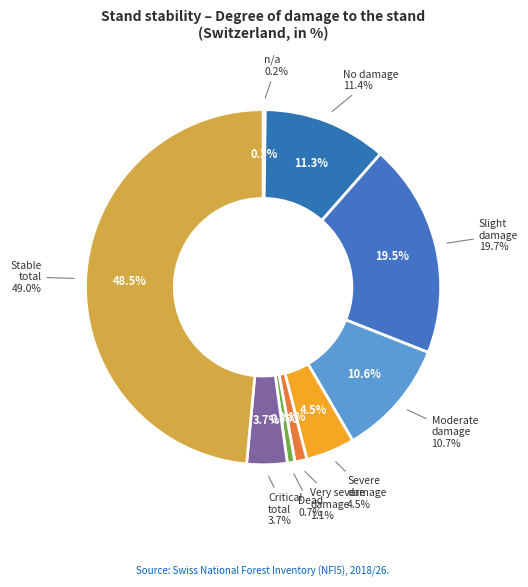

Is the sum of reduced (slight) and critical (Western Jura) greater than half?

No